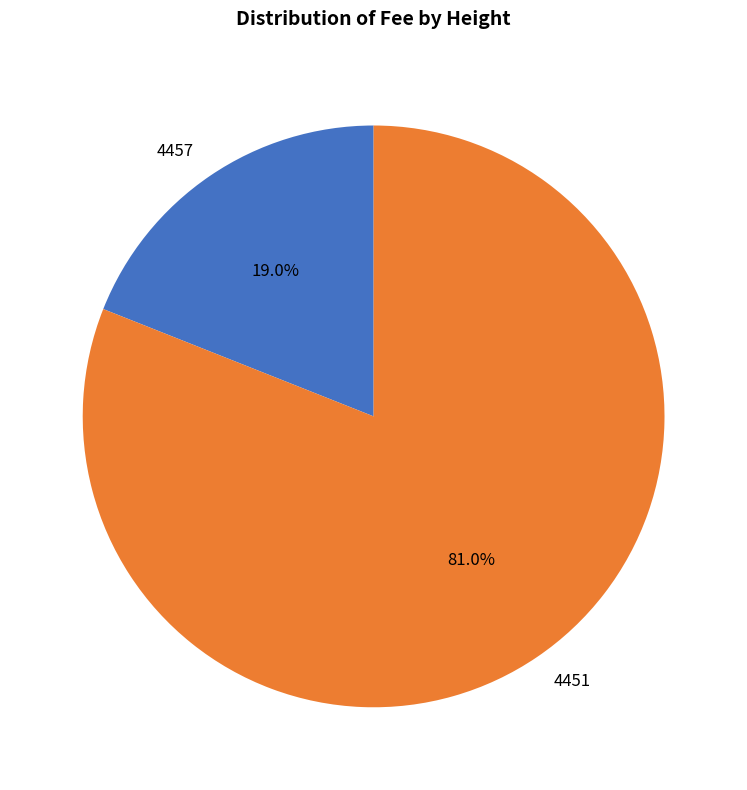

What percentage is the 4457 slice, to the nearest percent?

19%